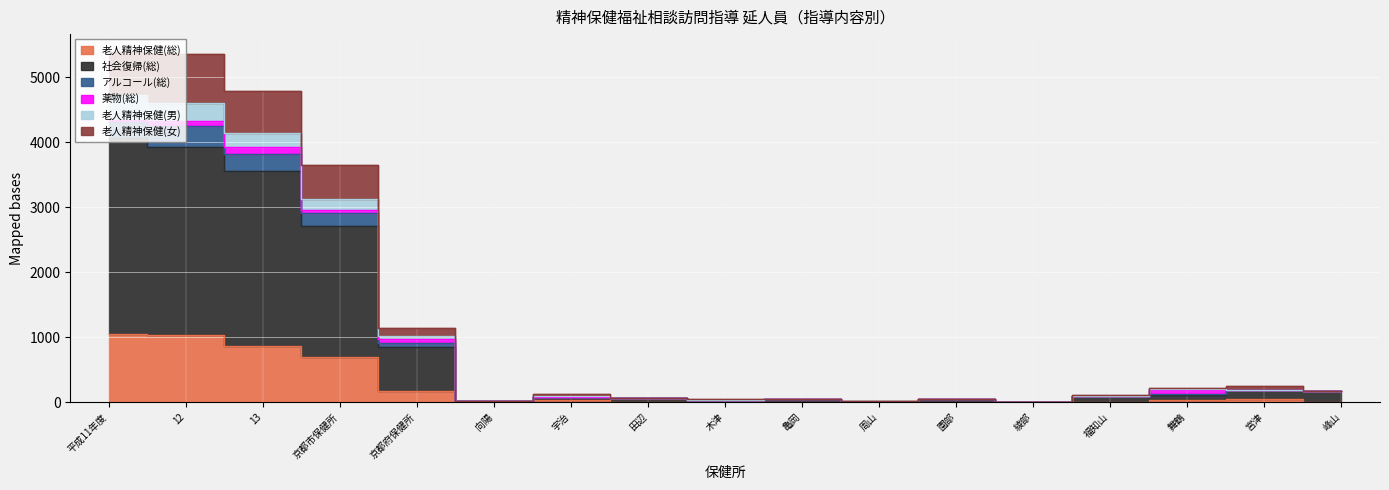

What position from the left is 亀岡?

10